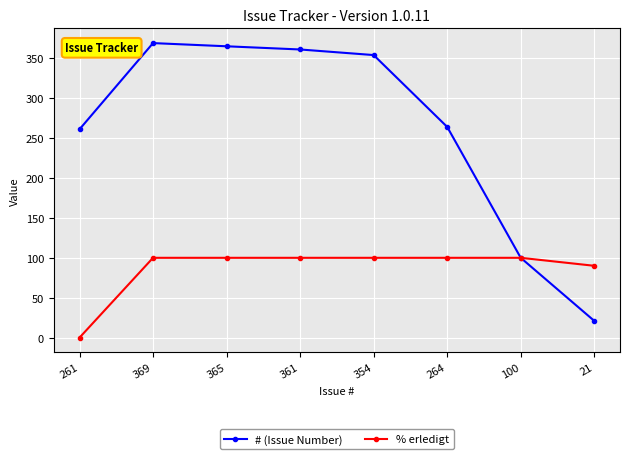

What is the total value across all series at 354?

454